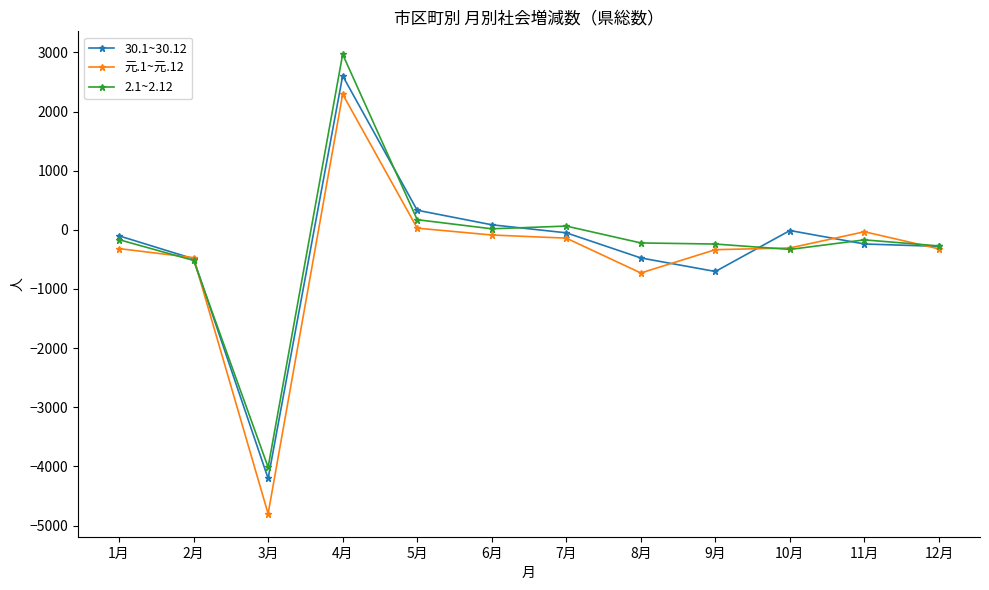

Which category has the highest value across all series?

4月